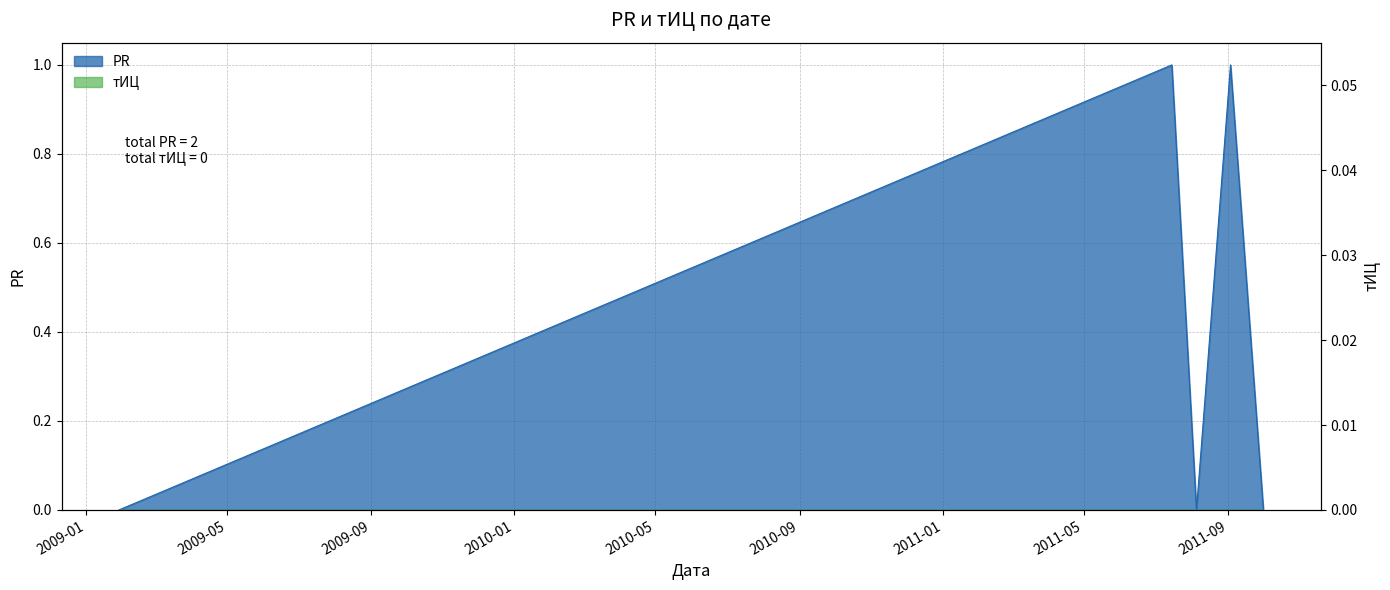

Rank the categories by value from highest to lowest.

2011-07-15, 2011-09-03, 2009-01-29, 2011-08-05, 2011-10-01